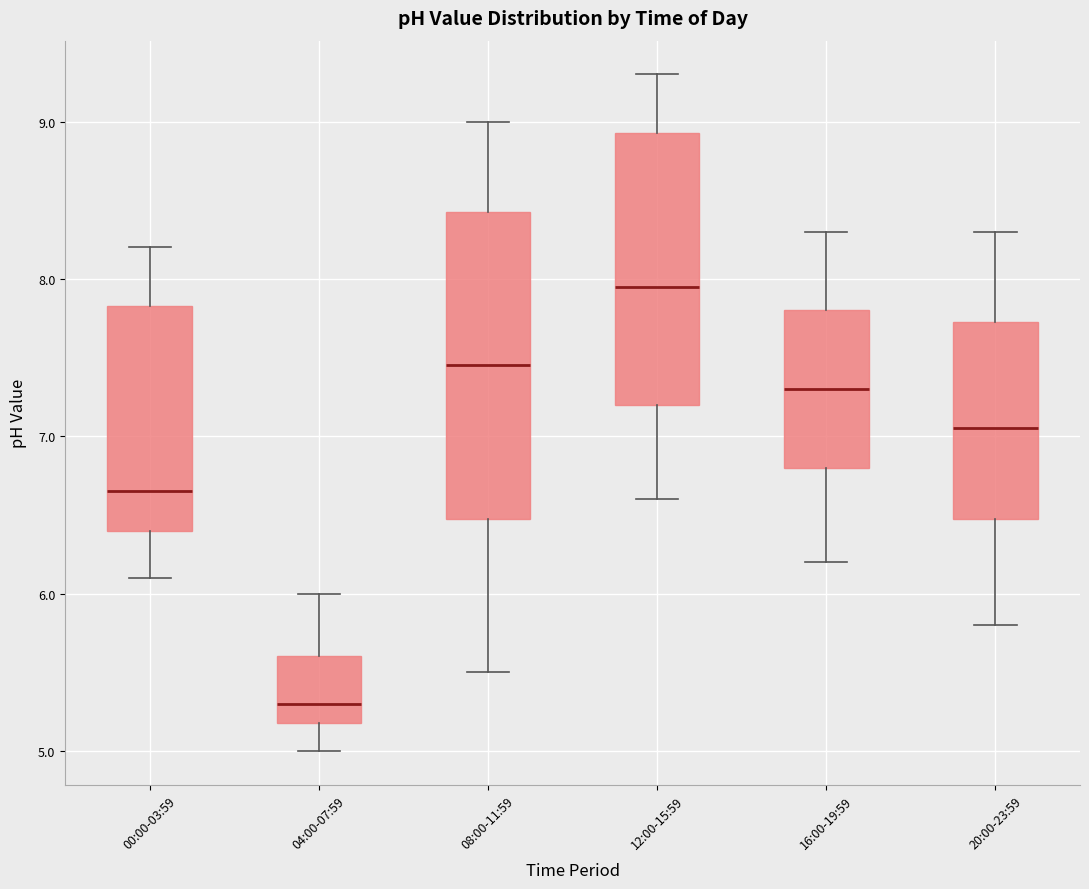

Where is the lower edge of the box for 00:00-03:59 on the y-axis? The values are not printed on the chart, so give them approximately, as read against the axis.

6.4